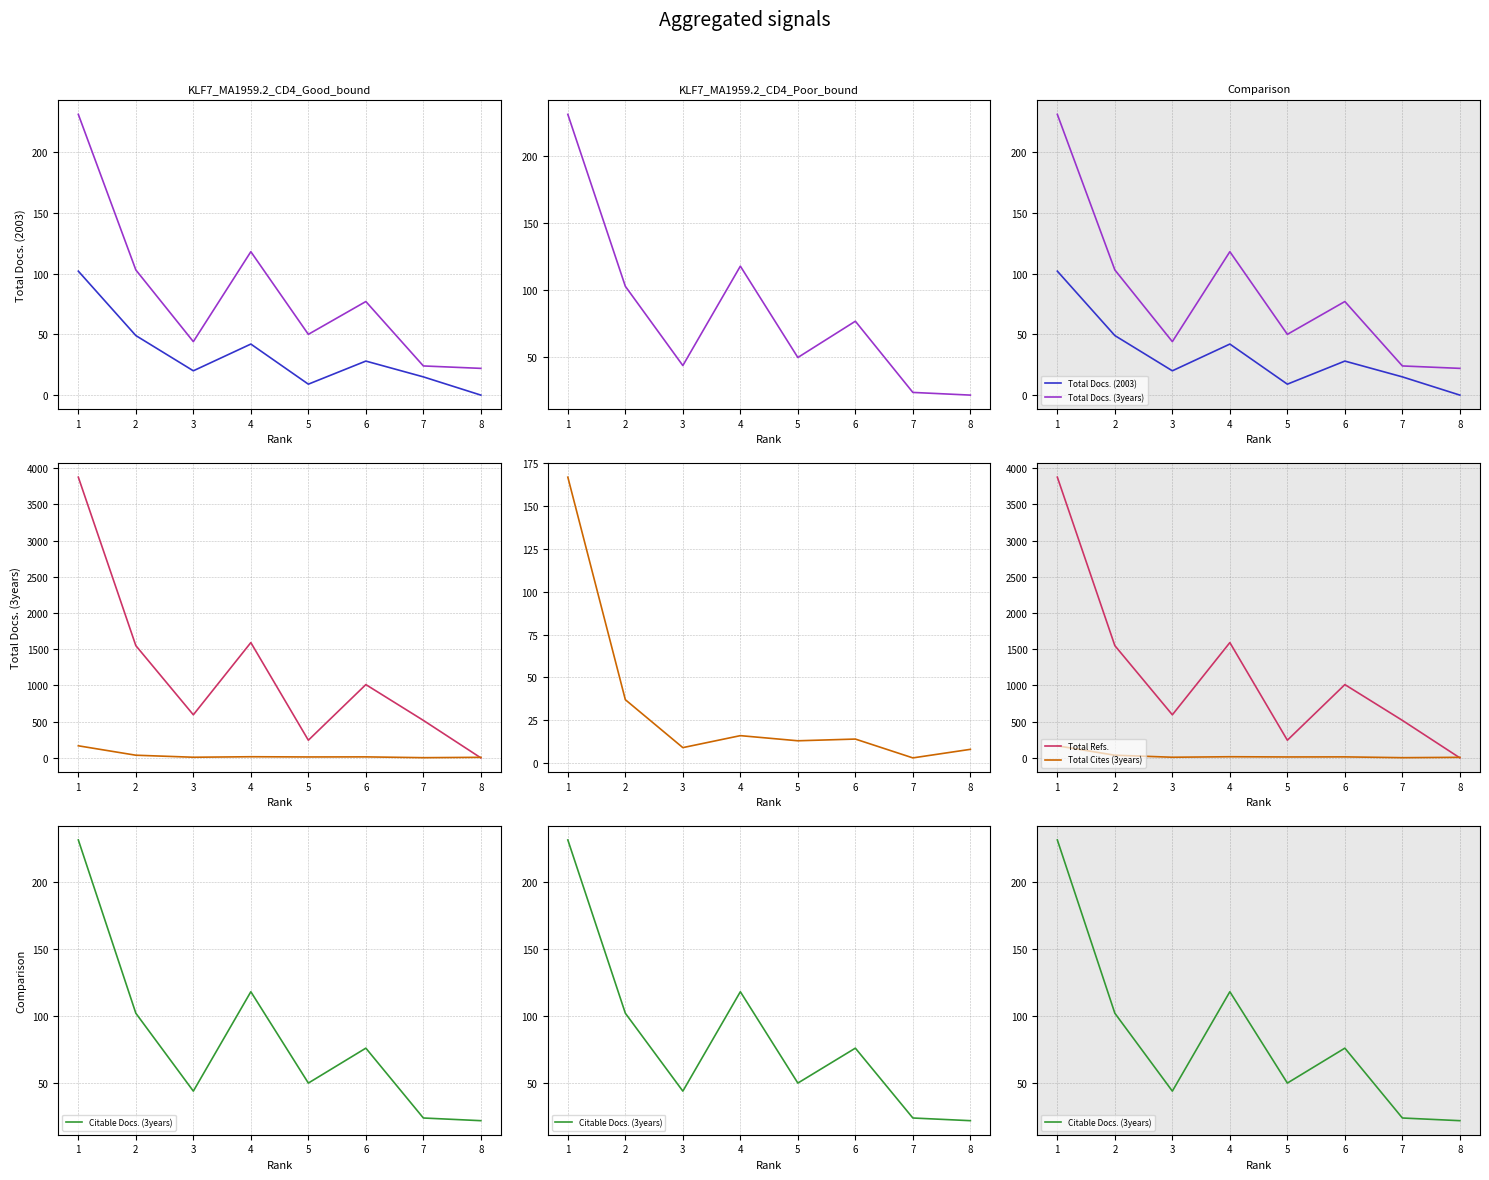

Which series has the widest spread of values?

Total Refs.